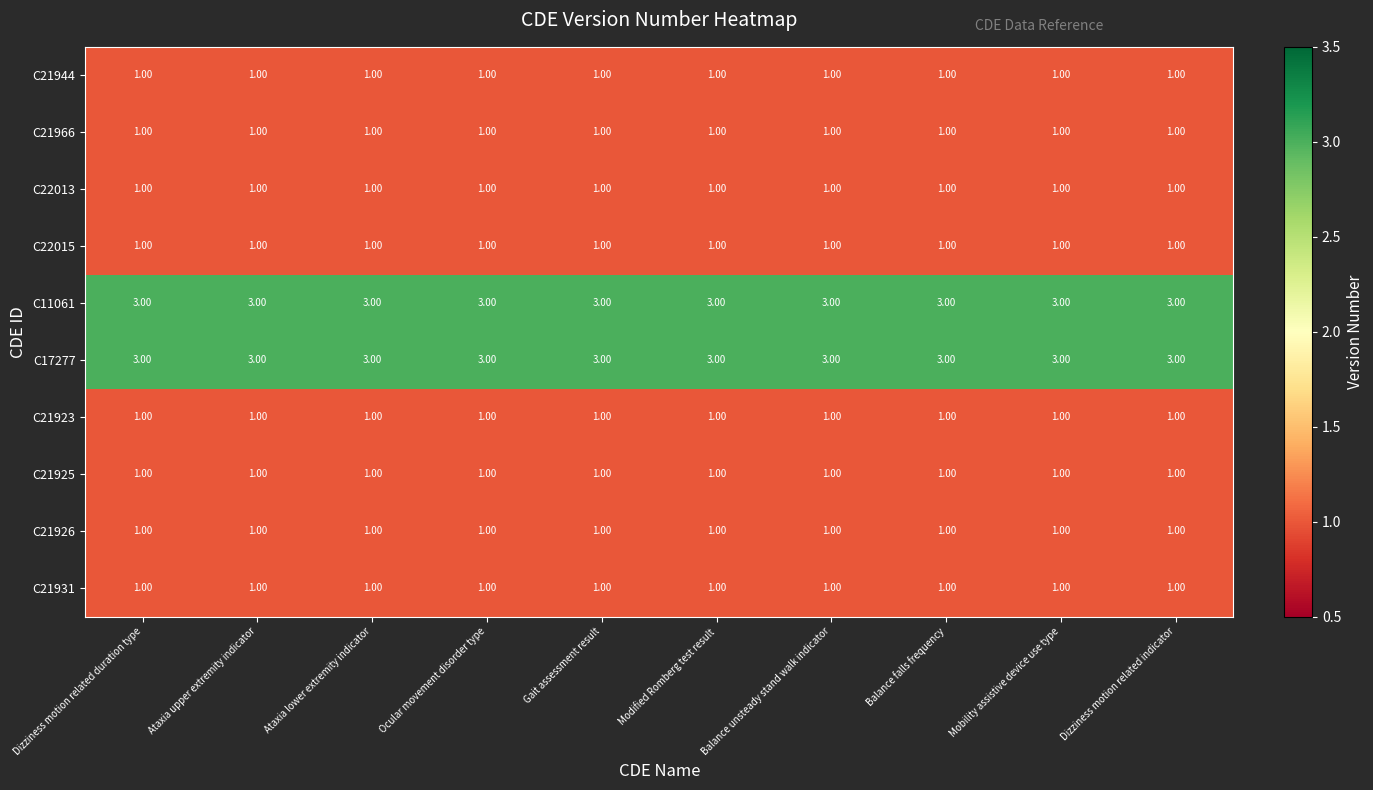

What is the difference between the highest and lowest values at Mobility assistive device use type?

2